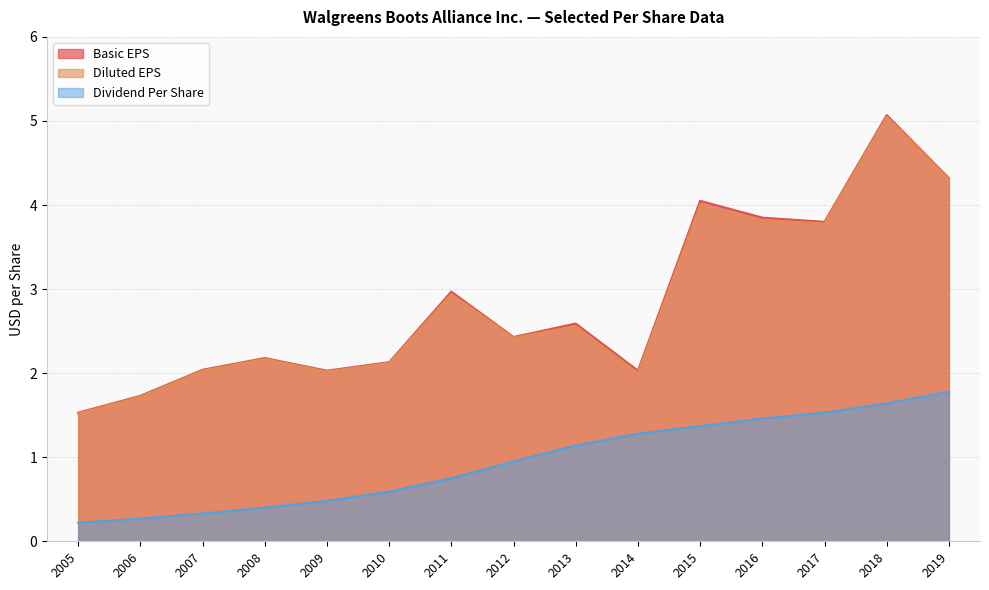

What is the total value across all series at 2015?

9.4